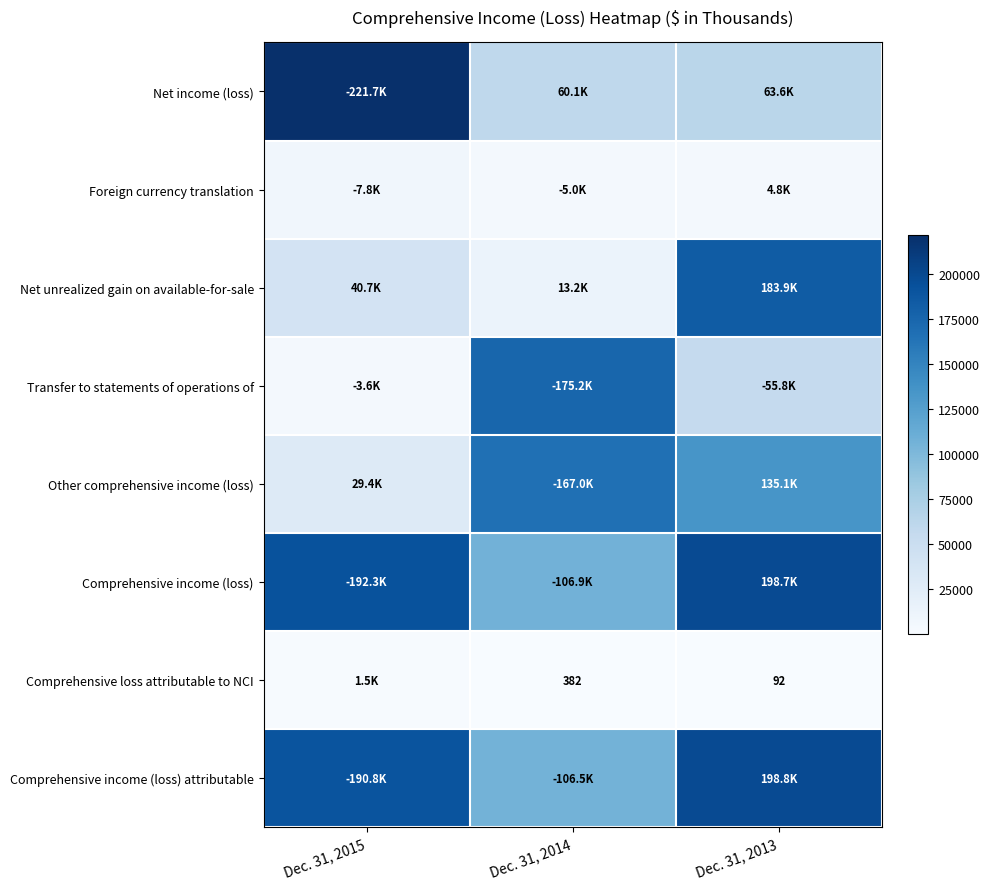

What is the sum of the Comprehensive loss attributable to NCI values at Dec. 31, 2014 and Dec. 31, 2013?

474